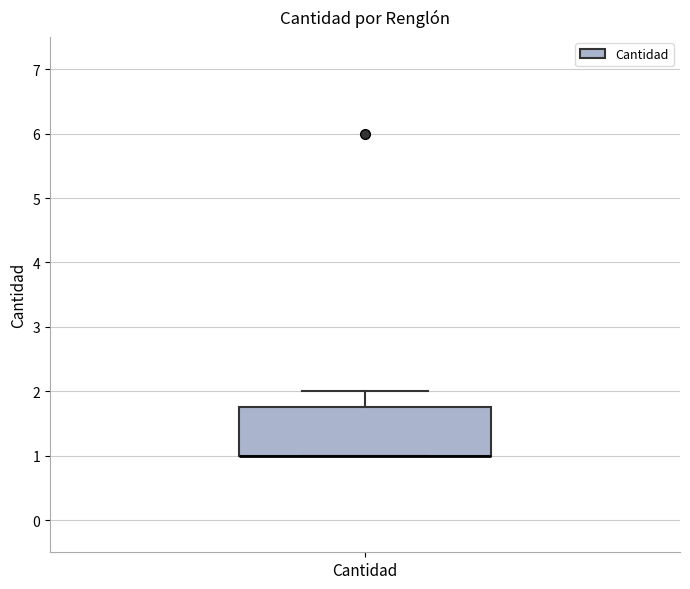

Read this box plot against the y-axis: the position of the median line, the range covered by the box, and the ends of both whiskers. The values are not printed on the chart, so give them approximately, as read against the axis.

median 1.0 (drawn on the box's lower edge), box 1.0 to 1.8, whiskers 1.0 to 2.0